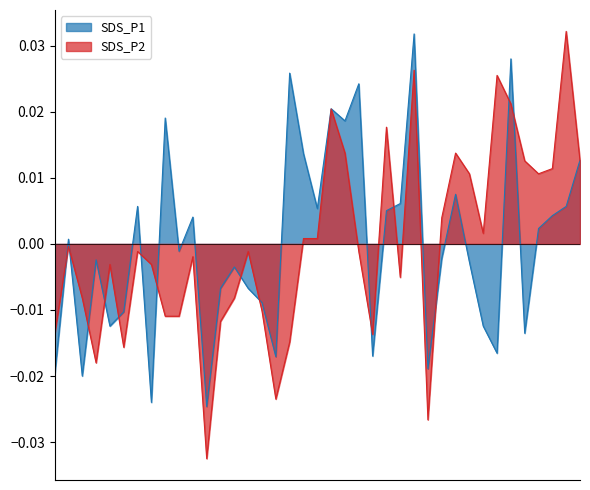

The value of SDS_P1 at 01:05 is 0.0. True or false?

False